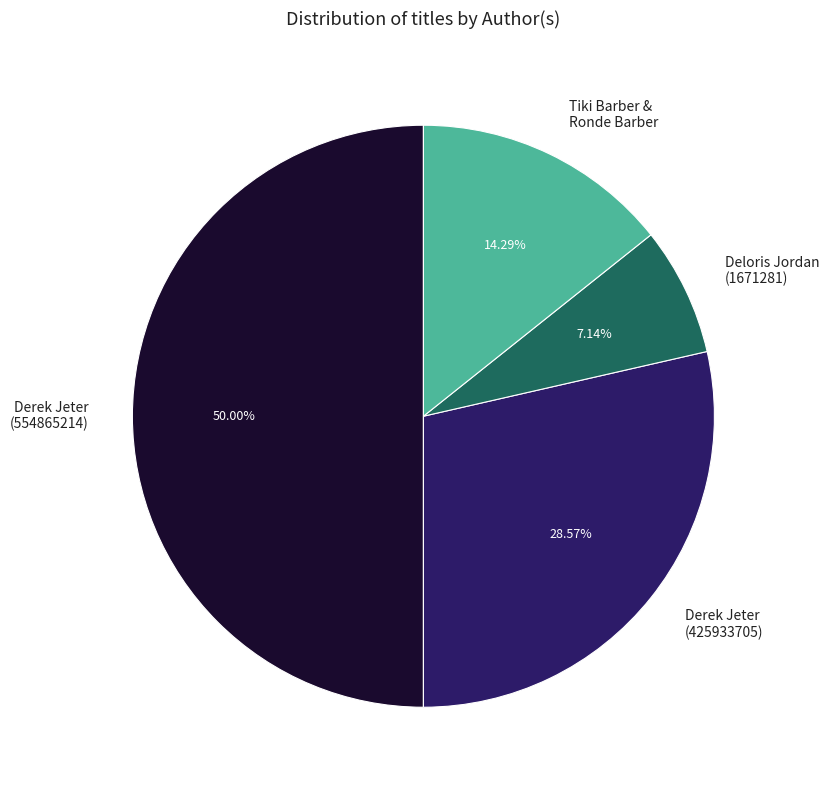

Rank the categories by value from highest to lowest.

Derek Jeter (554865214), Derek Jeter (425933705), Tiki Barber & Ronde Barber, Deloris Jordan (1671281)